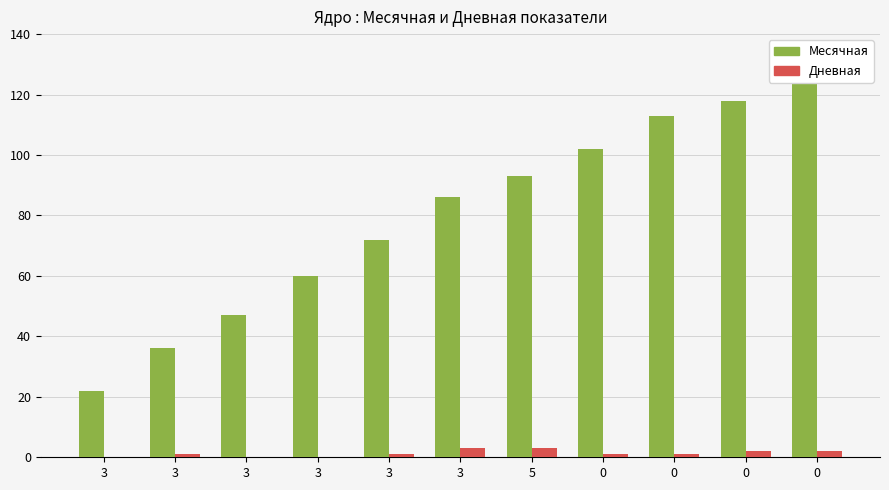

What is the difference between the maximum and minimum values in the Дневная series?

3